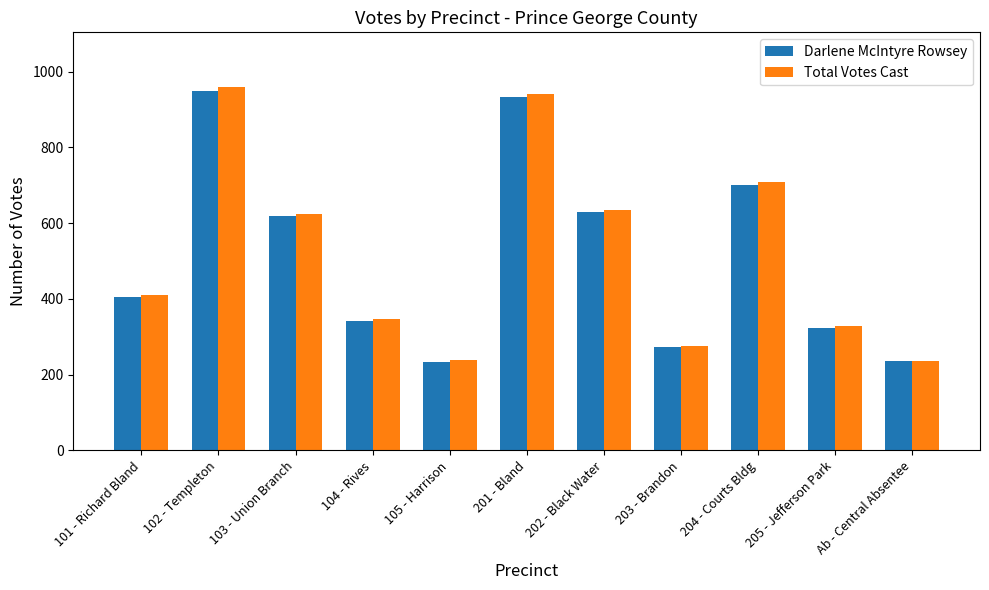

Are the bars horizontal?

No